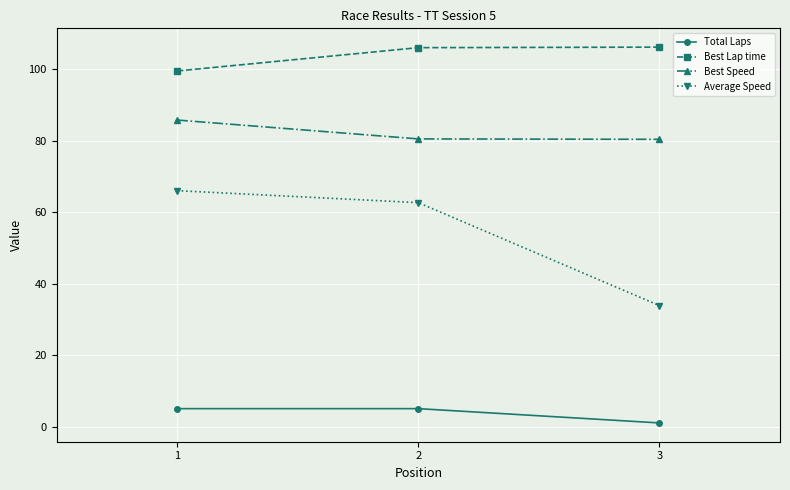

Which series has the largest range (max minus min)?

Average Speed